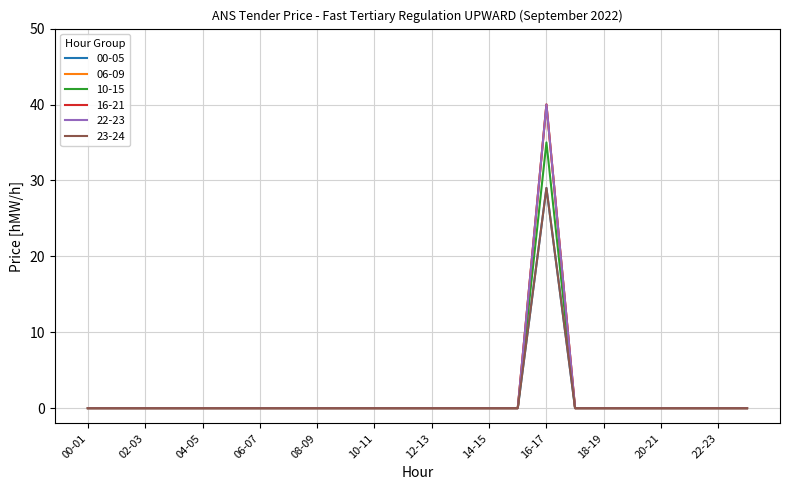

At which label is 00-05 closest to 14?

00-01